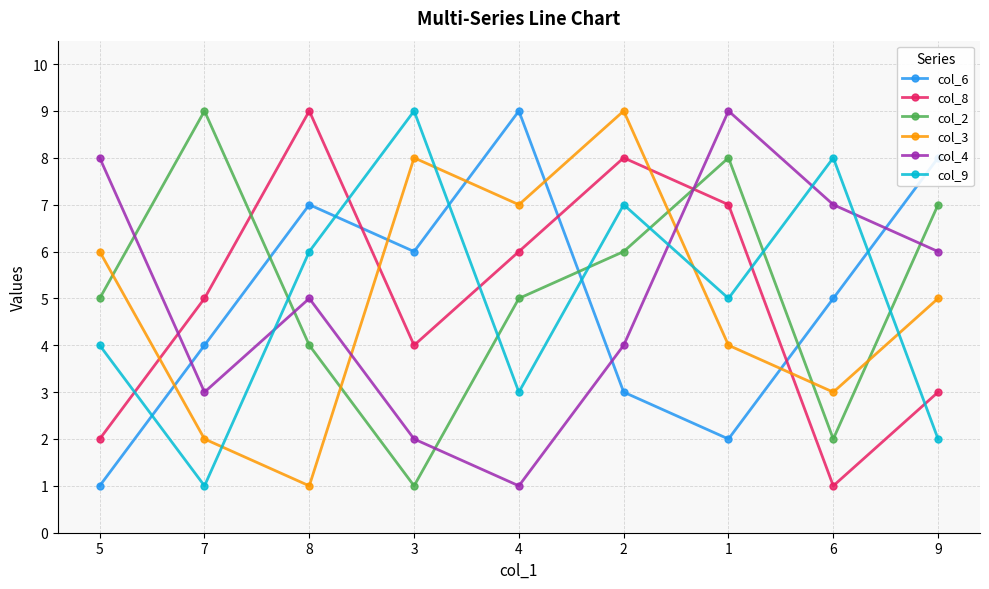

True or false: col_4 has more than 1 points higher than both neighbors.

True